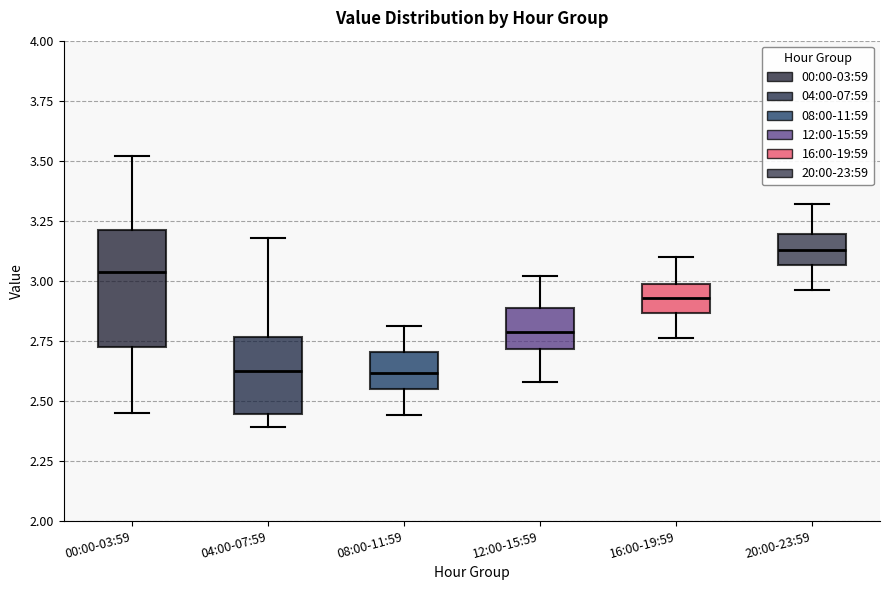

Where is the upper edge of the box for 20:00-23:59 on the y-axis? The values are not printed on the chart, so give them approximately, as read against the axis.

3.20